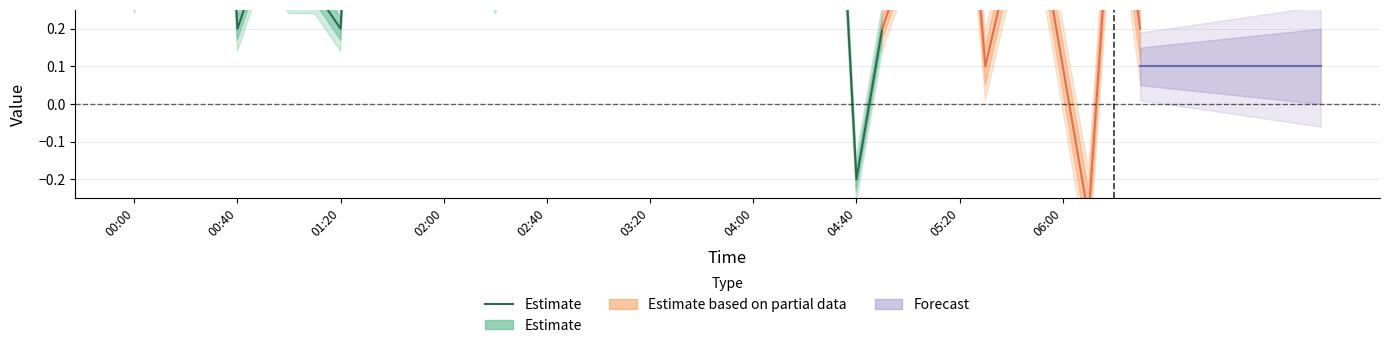

The chart shows a value of 0.8 at 02:00. True or false?

False